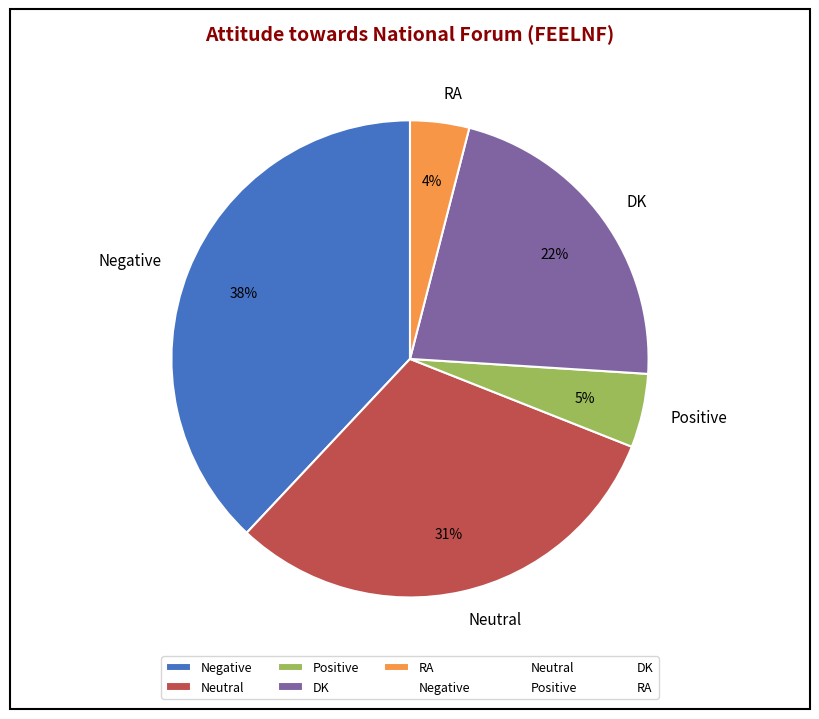

To the nearest percent, what is the average slice percentage?

20%